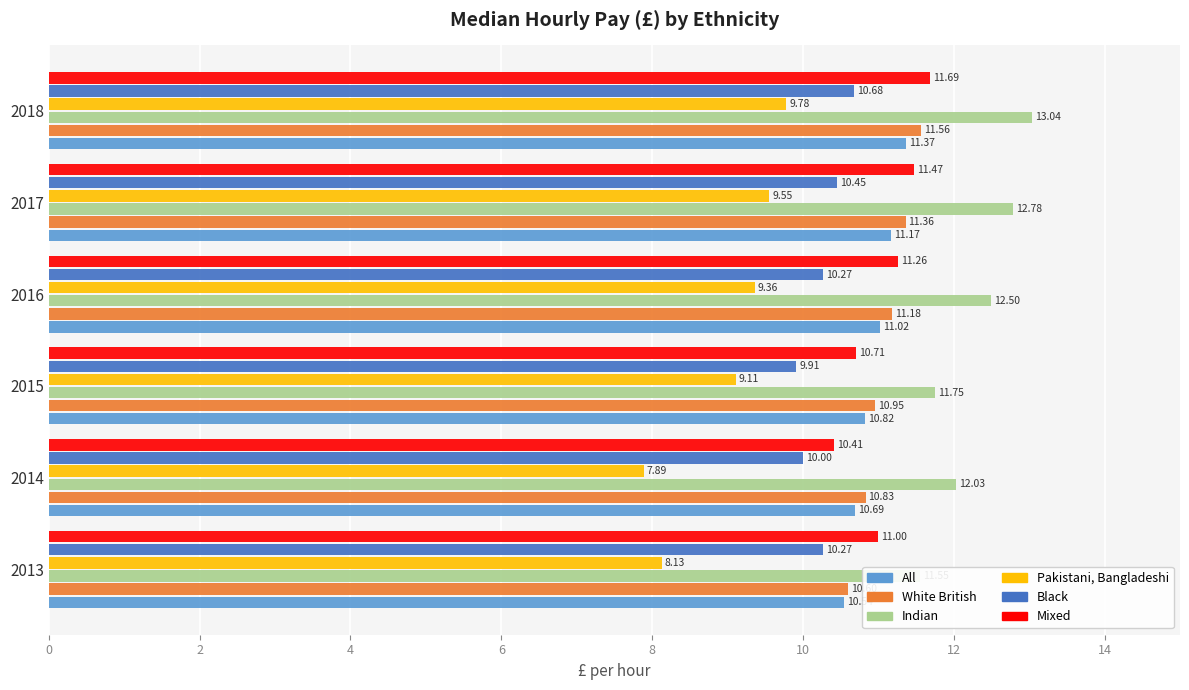

Which series has the largest total across all categories?

Indian